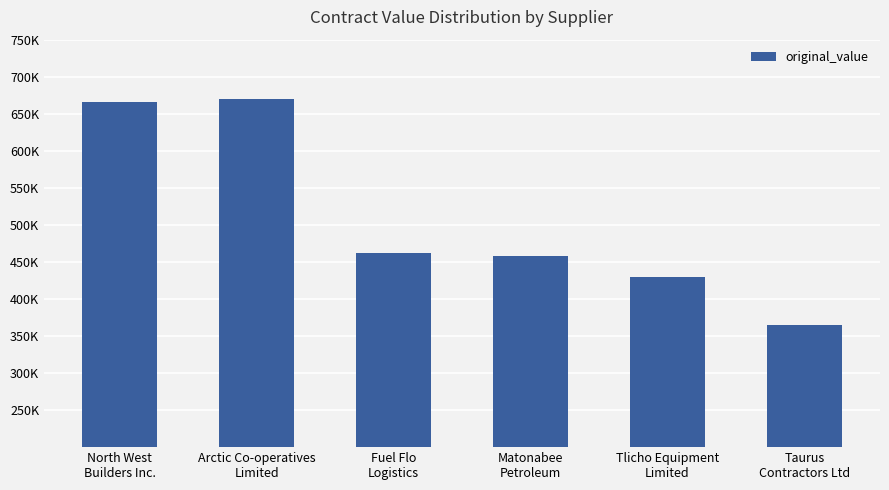

What is the label of the 6th bar from the left?

Taurus
Contractors Ltd